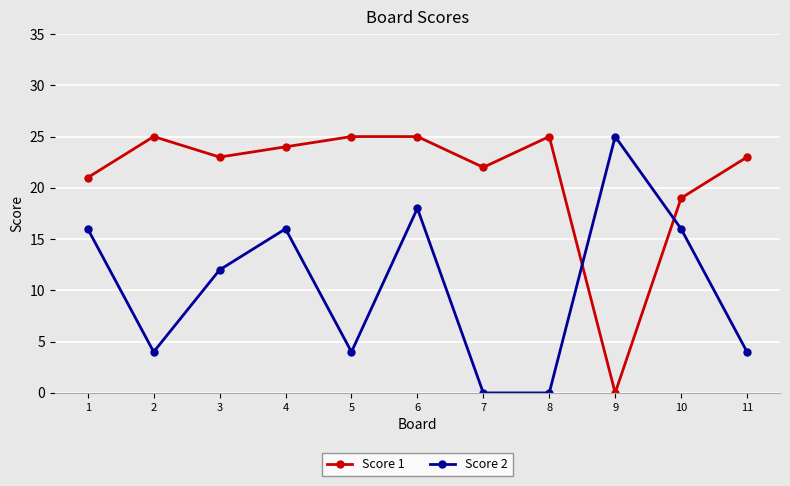

What is the highest value of the Score 2 series?

25